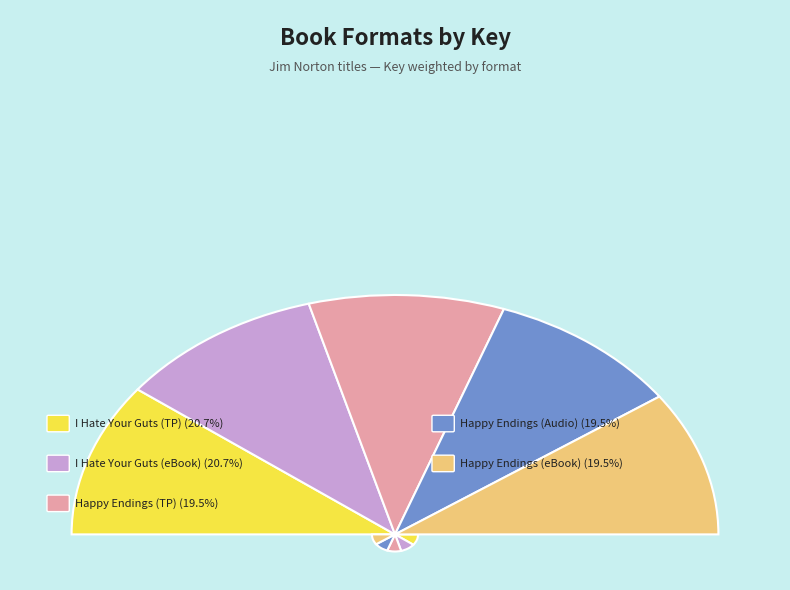

Approximately how many times larger is the value at 9781416587866 compared to 9781416565383?

1.1